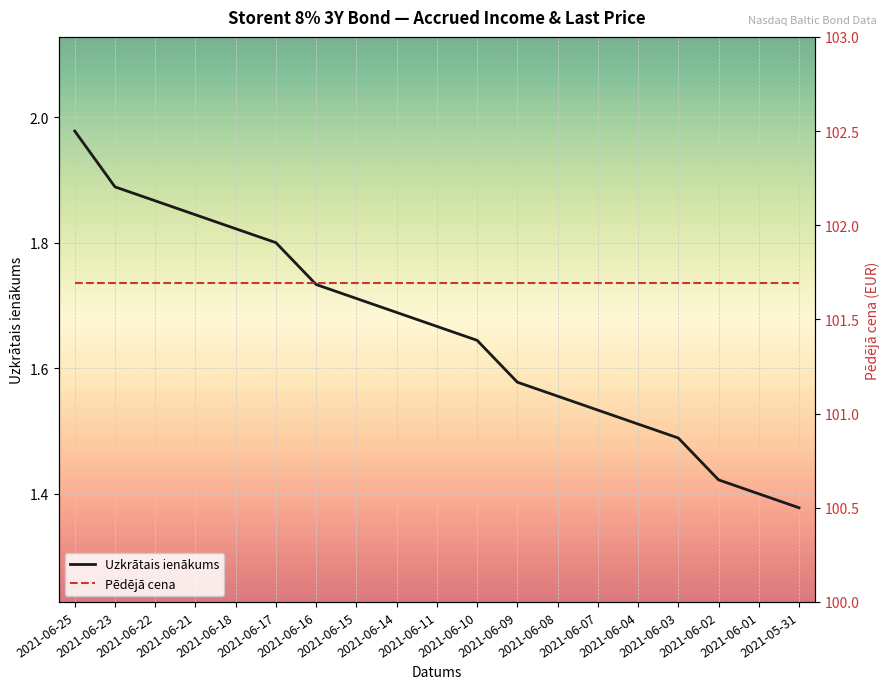

Reading left to right, transcribe all the data shown in this chart.

Uzkrātais ienākums: 2.0	1.9	1.9	1.8	1.8	1.8	1.7	1.7	1.7	1.7	1.6	1.6	1.6	1.5	1.5	1.5	1.4	1.4	1.4
Pēdējā cena: 101.7	101.7	101.7	101.7	101.7	101.7	101.7	101.7	101.7	101.7	101.7	101.7	101.7	101.7	101.7	101.7	101.7	101.7	101.7